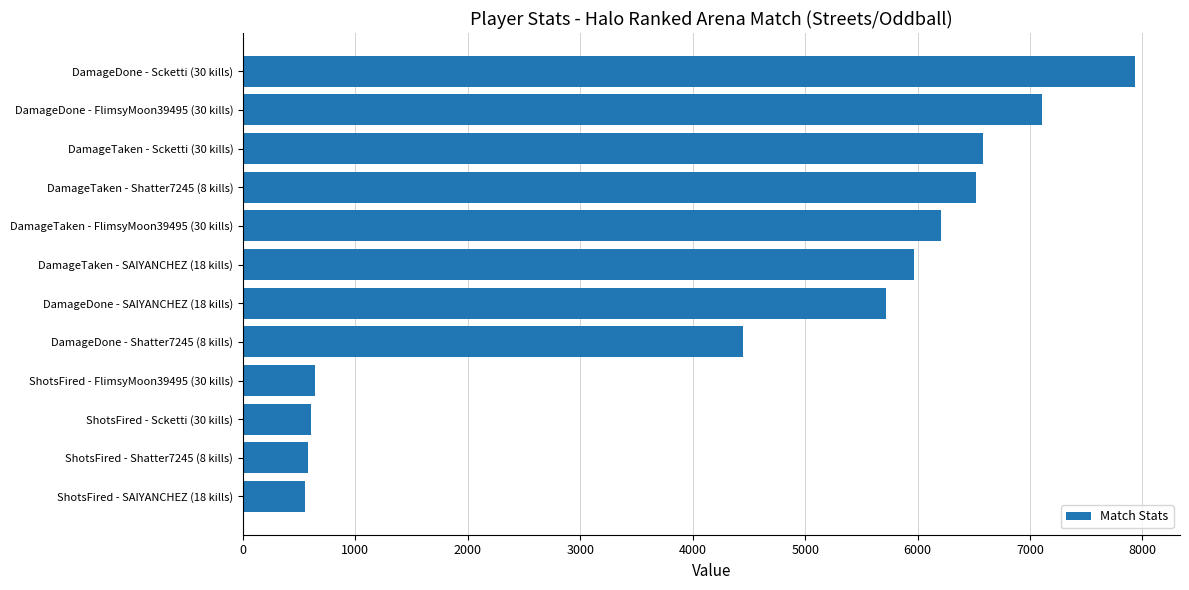

What is the change in value from DamageDone - Shatter7245 (8 kills) to DamageTaken - SAIYANCHEZ (18 kills)?

+1526